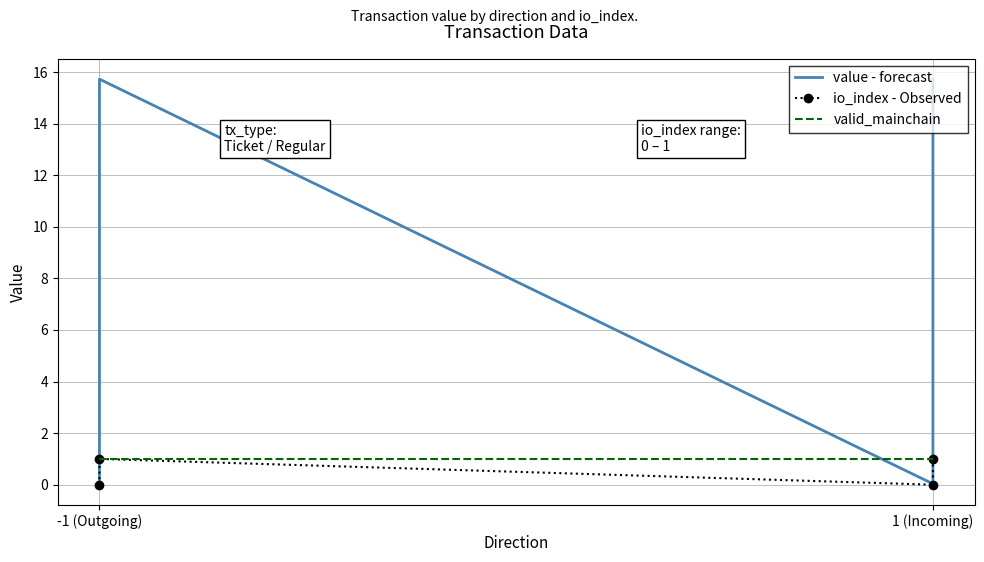

True or false: valid_mainchain and value - forecast intersect in this chart.

True